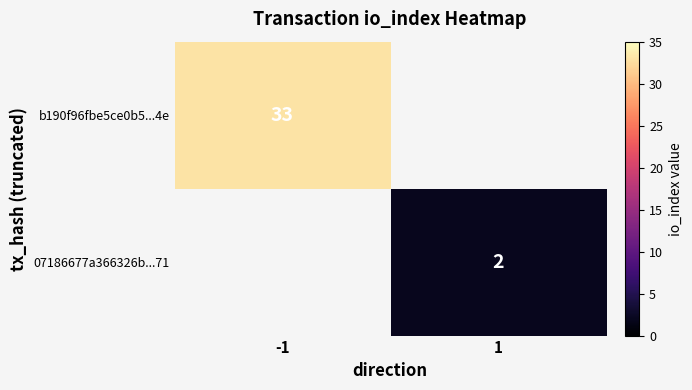

True or false: b190f96fbe5ce0b5...4e has a value of 33 at -1.

True